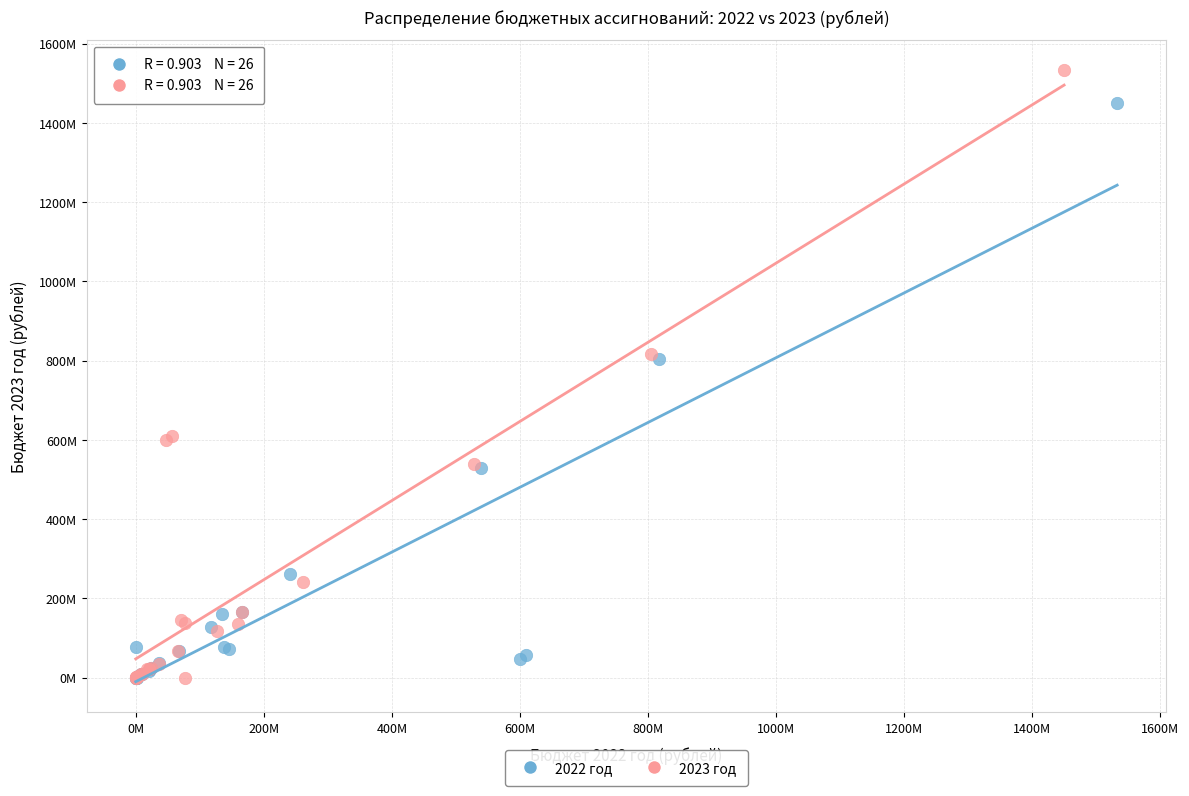

What are all the series names shown in the legend?

2022 год, 2023 год